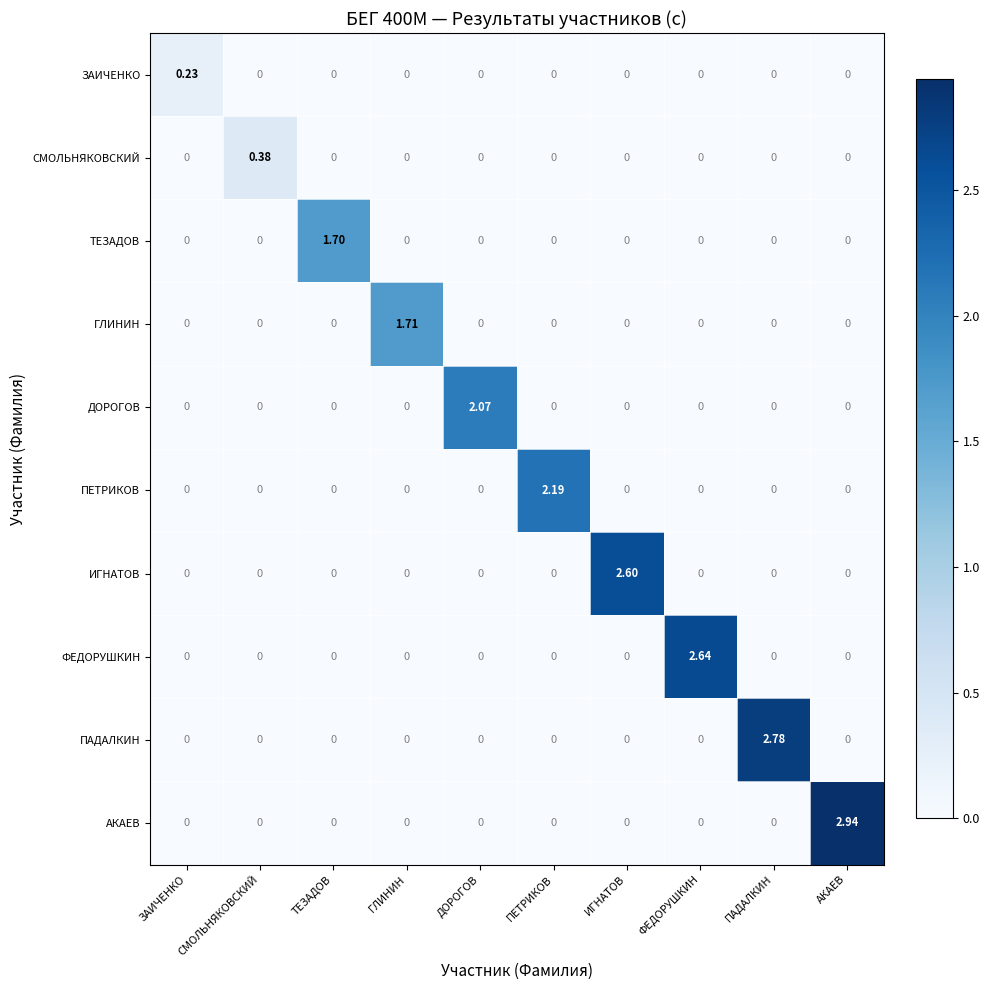

Count the number of categories in the chart.

10